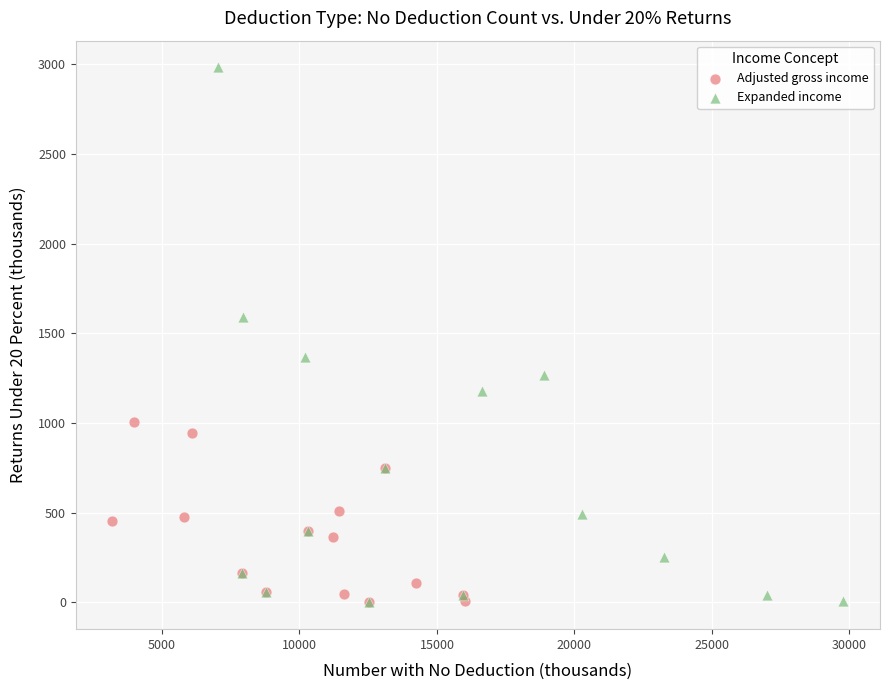

Which series has the widest spread of Y values?

Expanded income